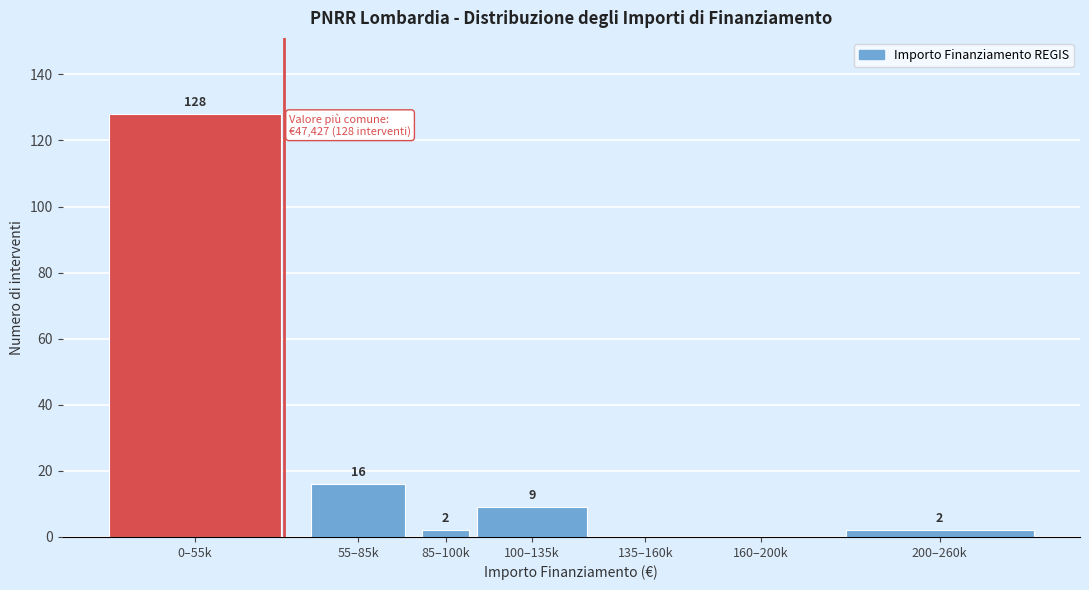

Reading left to right, transcribe all the data shown in this chart.

0–55k=128	55–85k=16	85–100k=2	100–135k=9	135–160k=0	160–200k=0	200–260k=2